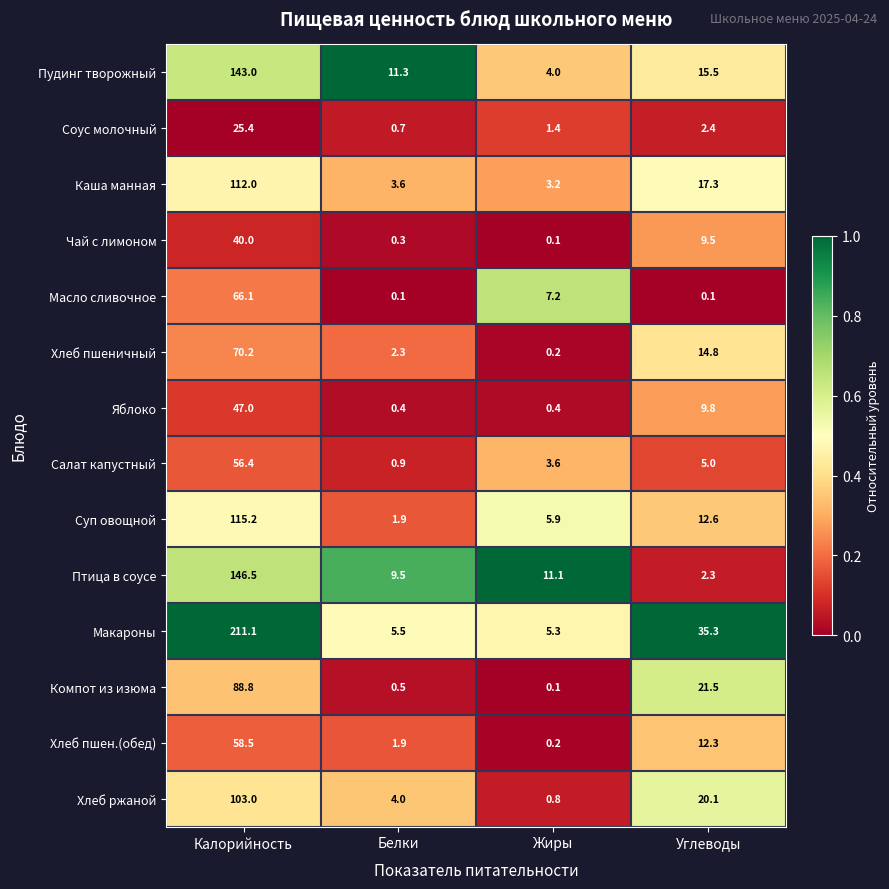

Where does the Яблоко series first go above 9?

Калорийность